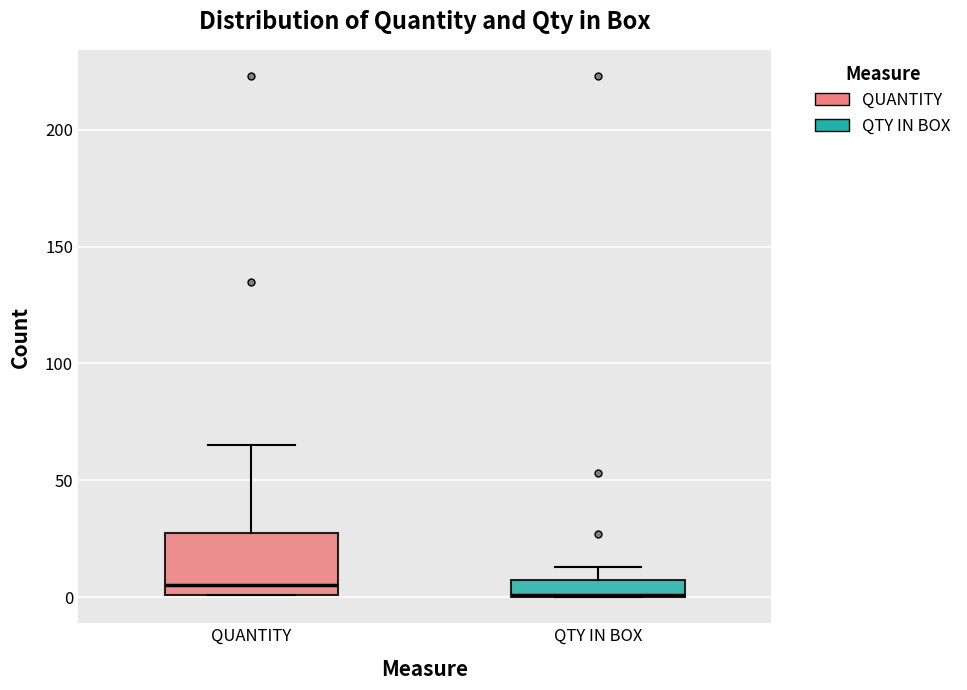

Which box is the tallest, from its lower edge to its upper edge?

QUANTITY